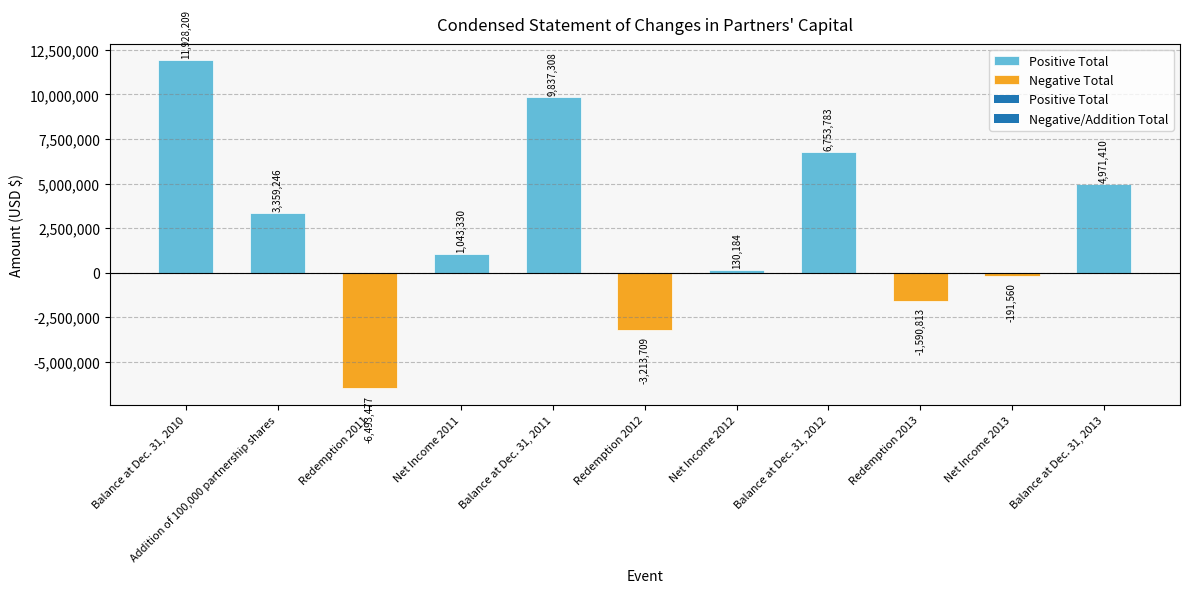

How many values exceed 1043330?

5